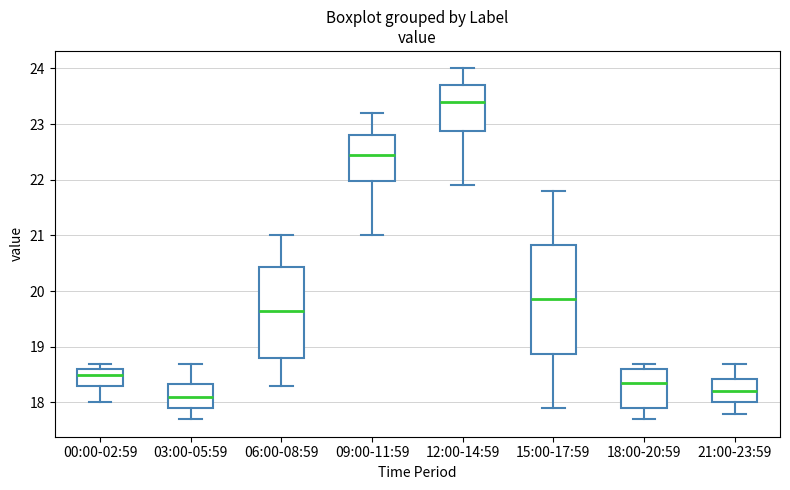

Reading left to right, transcribe this box plot: for each box, give where its median line is, the range the box spans, and where its two whiskers end, as read against the y-axis. The values are not printed on the chart, so give them approximately, as read against the axis.

00:00-02:59: median 18.5, box 18.3 to 18.6, whiskers 18.0 to 18.7
03:00-05:59: median 18.1, box 17.9 to 18.3, whiskers 17.7 to 18.7
06:00-08:59: median 19.7, box 18.8 to 20.4, whiskers 18.3 to 21.0
09:00-11:59: median 22.5, box 22.0 to 22.8, whiskers 21.0 to 23.2
12:00-14:59: median 23.4, box 22.9 to 23.7, whiskers 21.9 to 24.0
15:00-17:59: median 19.9, box 18.9 to 20.8, whiskers 17.9 to 21.8
18:00-20:59: median 18.4, box 17.9 to 18.6, whiskers 17.7 to 18.7
21:00-23:59: median 18.2, box 18.0 to 18.4, whiskers 17.8 to 18.7